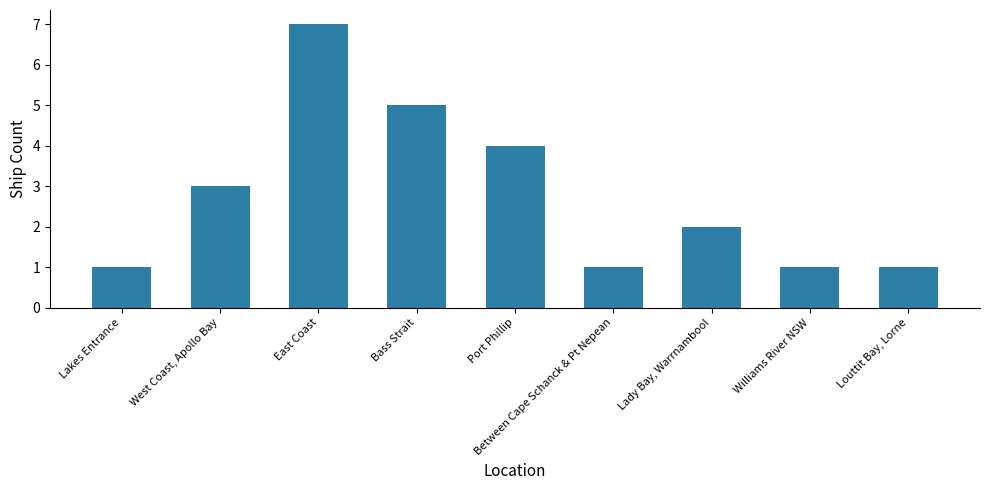

Reading left to right, extract all data points from this chart.

1	3	7	5	4	1	2	1	1